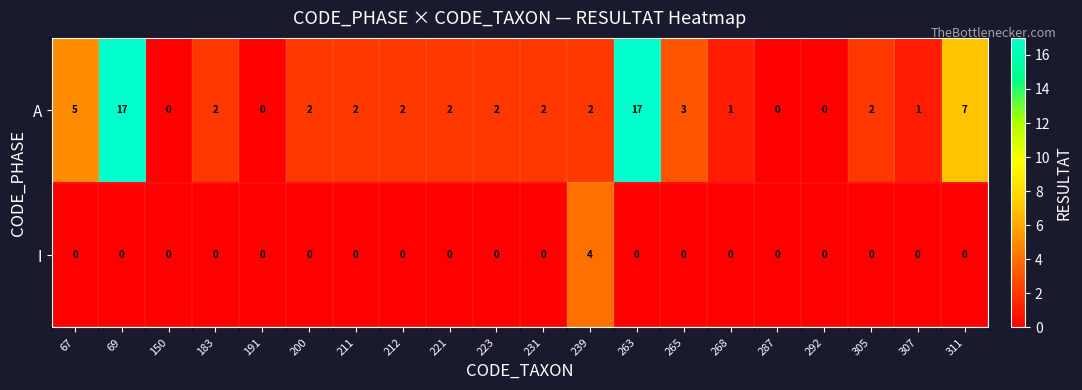

Count the I values in the range 0 to 1.

19